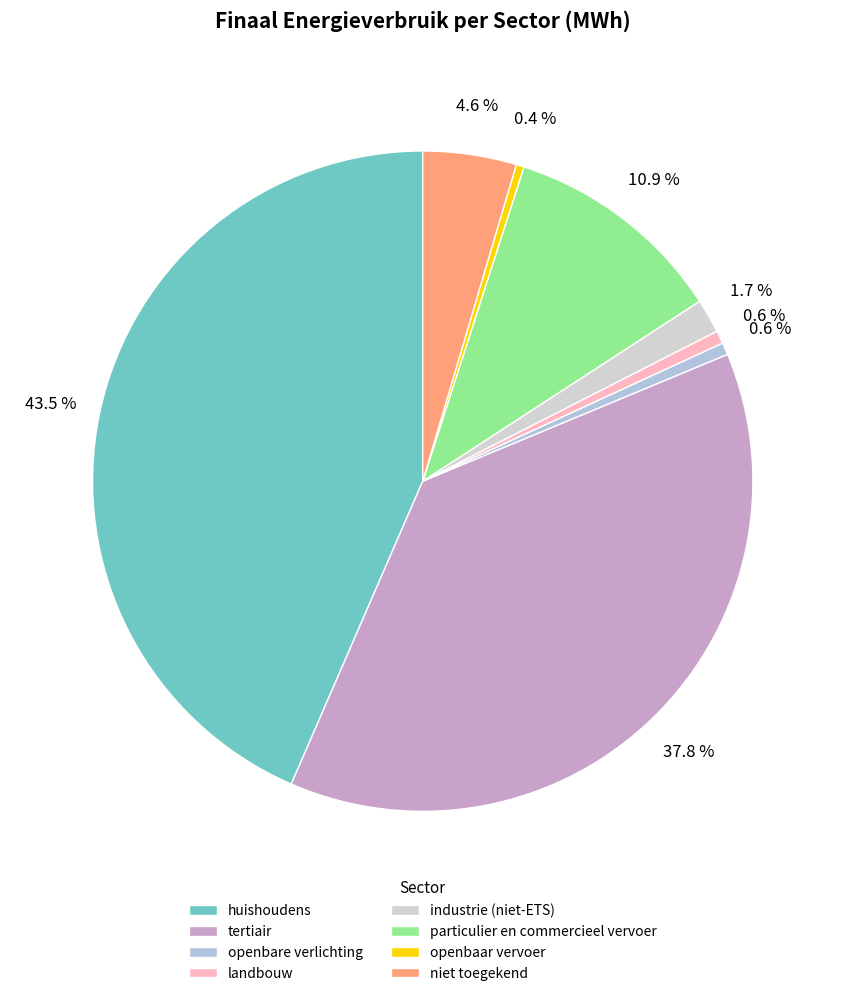

Rank the categories by value from lowest to highest.

openbaar vervoer, openbare verlichting, landbouw, industrie (niet-ETS), niet toegekend, particulier en commercieel vervoer, tertiair, huishoudens